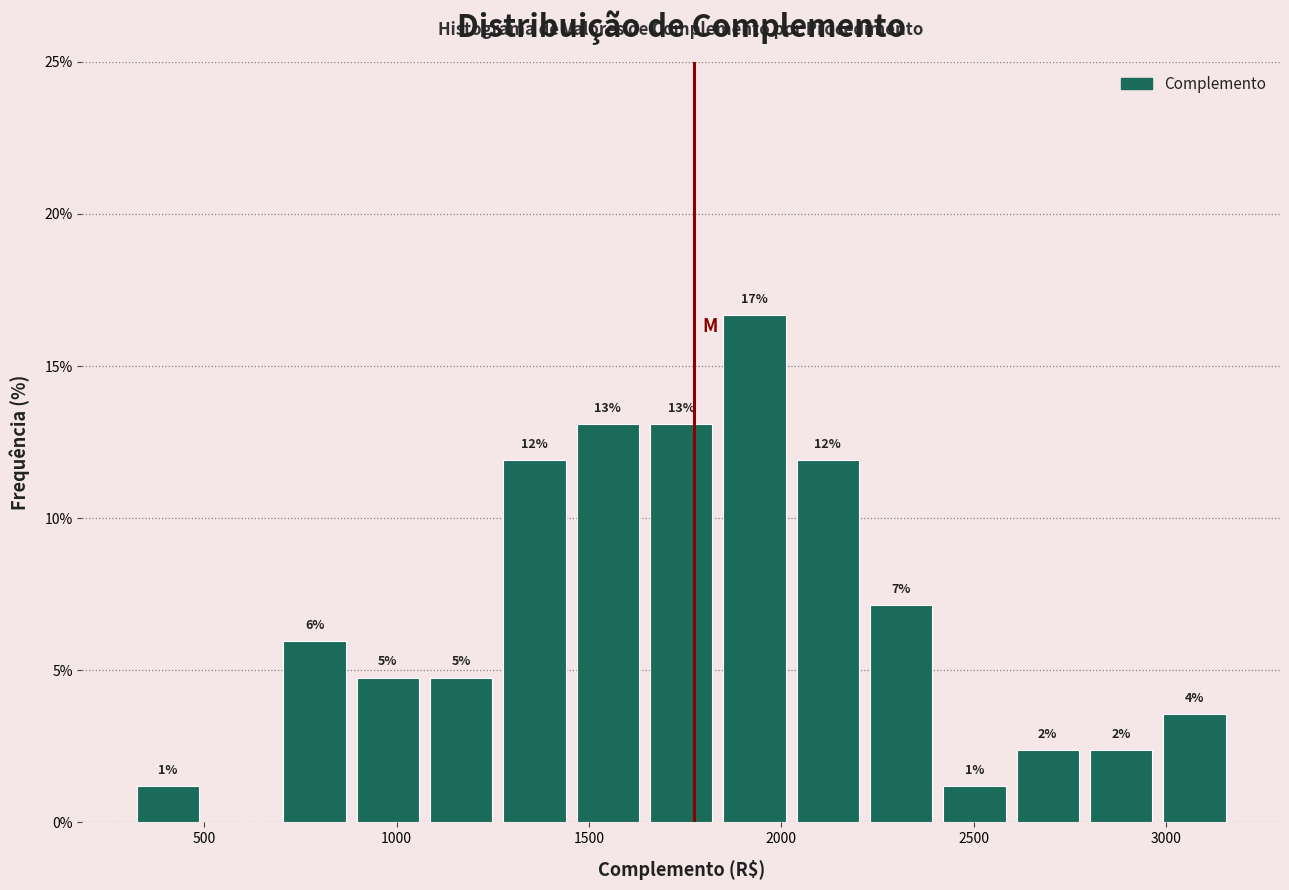

Around what value on the x-axis is the tallest bar? Give the approximate position of its centre, as read against the axis.

1950